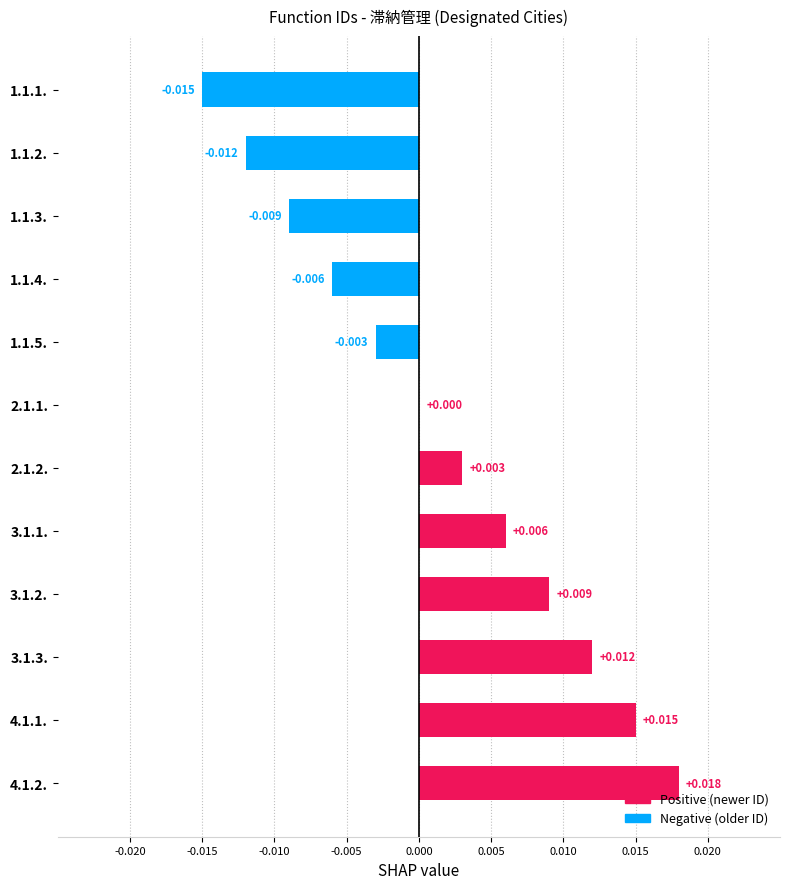

The chart shows a value of 0.0 at 4.1.2.. True or false?

False